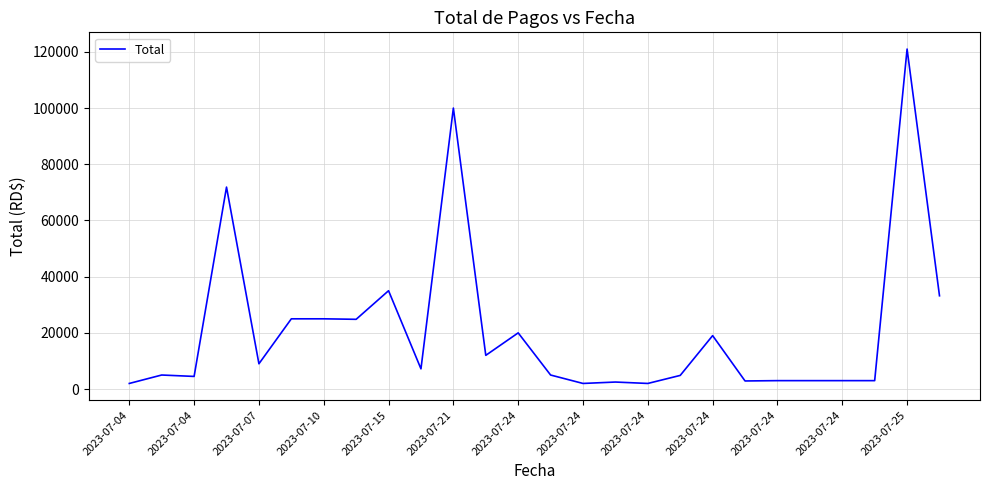

What is the difference between the maximum and minimum values?

119000.0